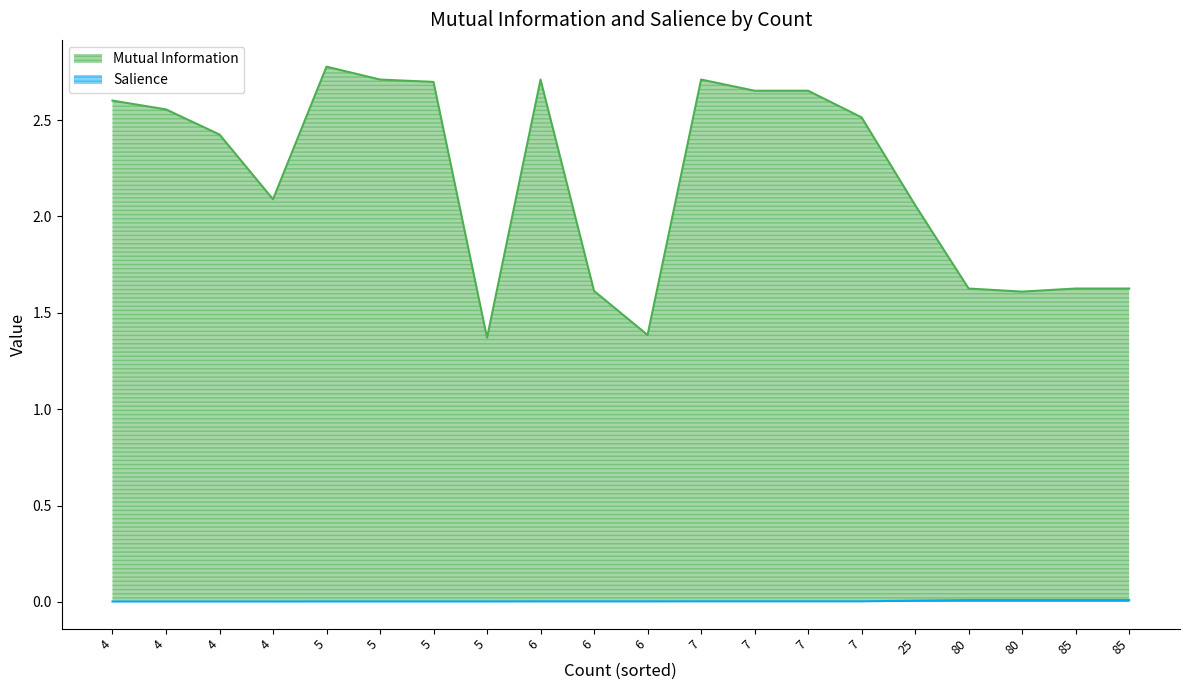

True or false: Mutual Information and Salience intersect in this chart.

False